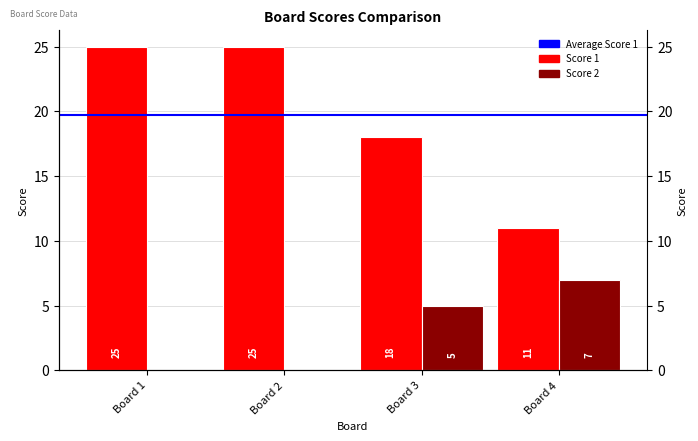

What is the value of the Score 1 bar at the 2nd from the left?

25